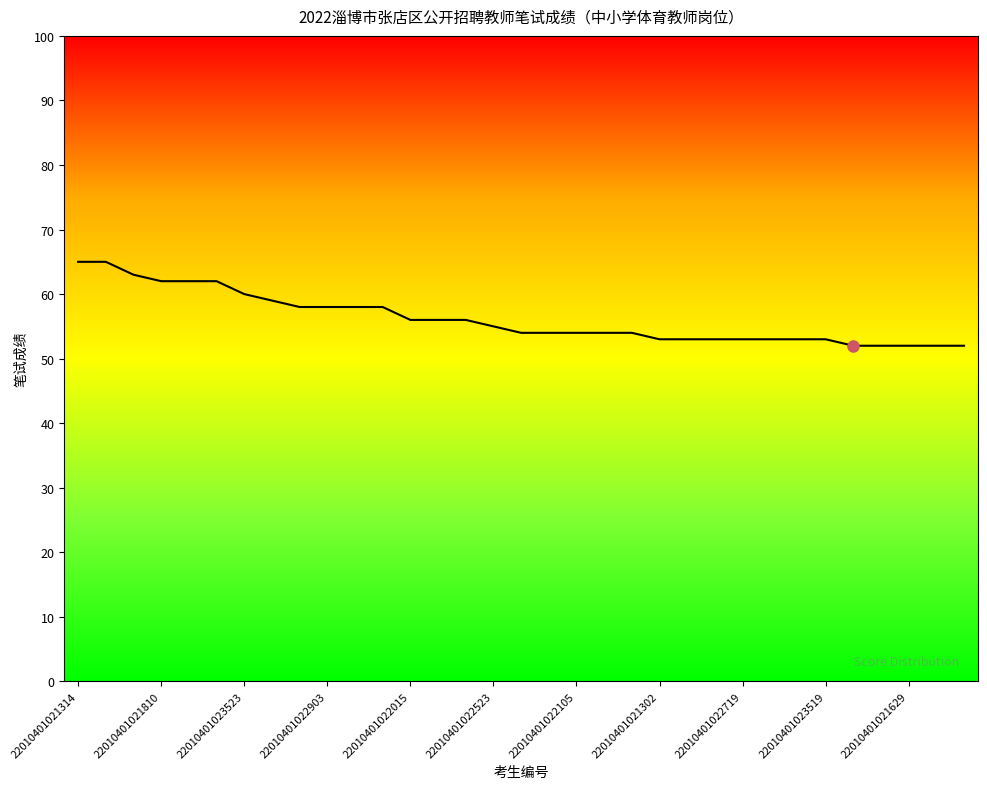

What is the smallest value displayed?

52